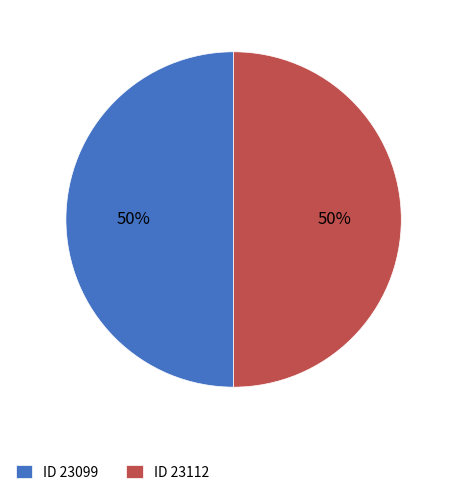

Is the sum of ID 23099 and ID 23112 greater than half?

Yes